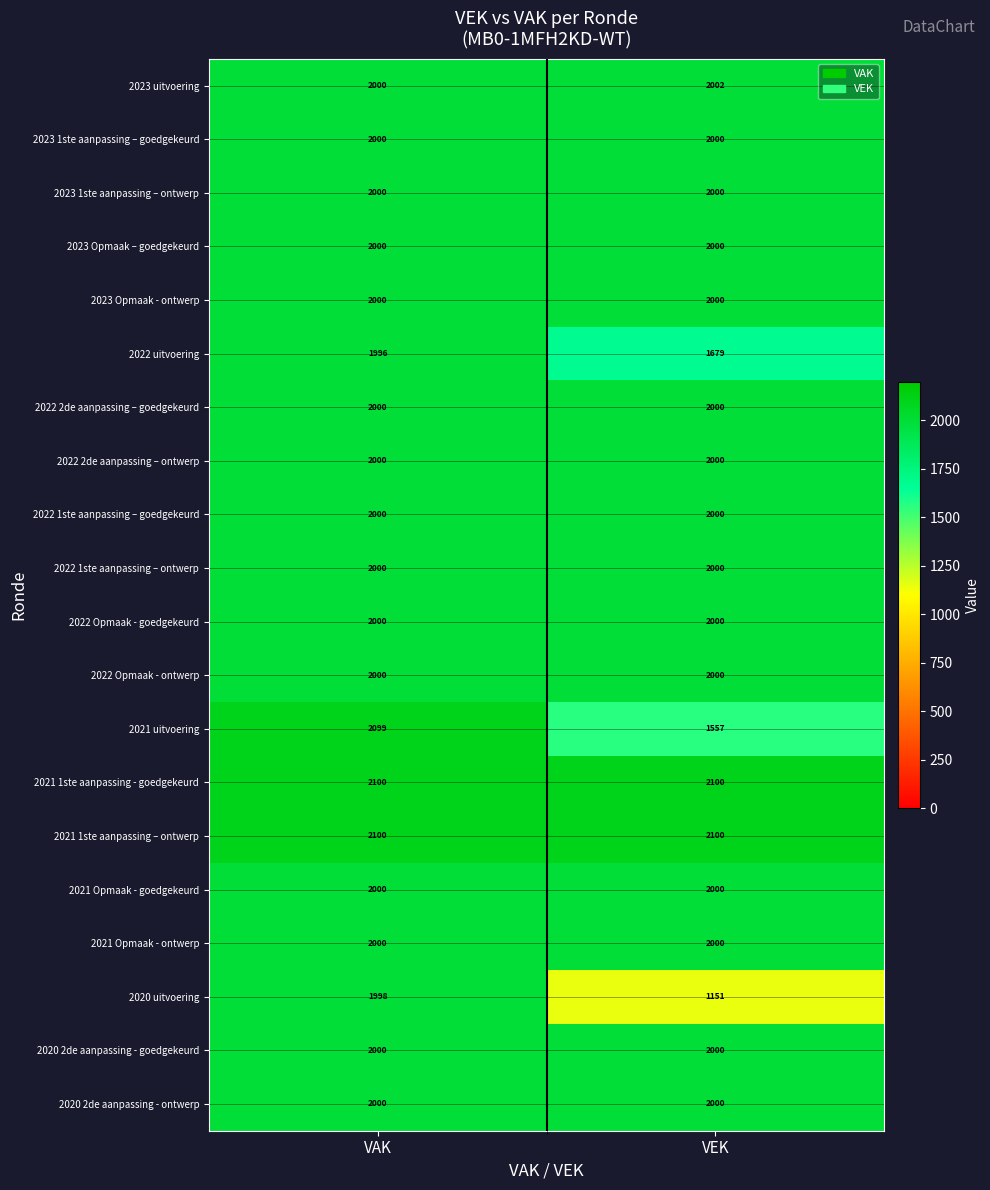

Which series has the largest range (max minus min)?

2020 uitvoering